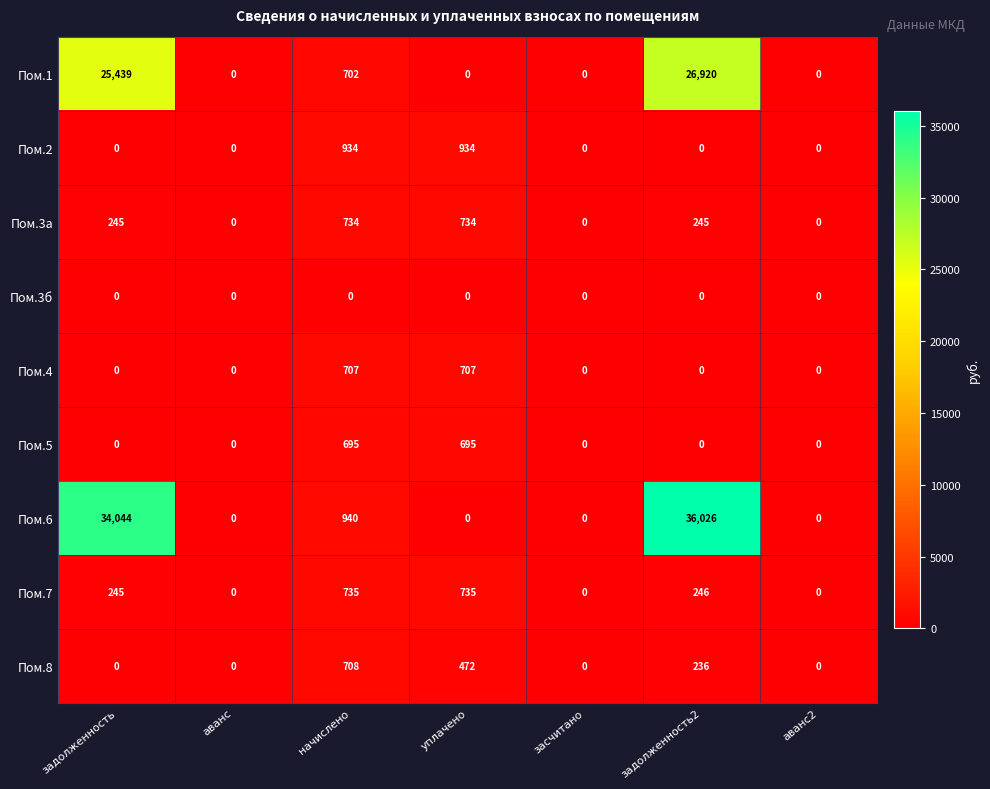

Which series has the widest spread of values?

Пом.6